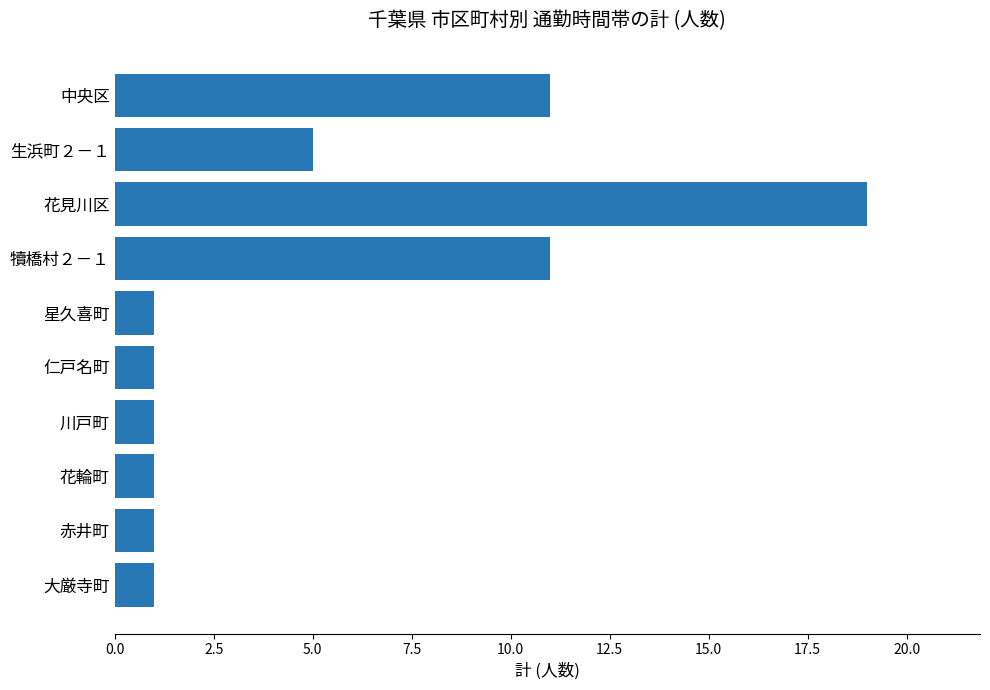

What is the label of the 1st bar from the bottom?

大厳寺町